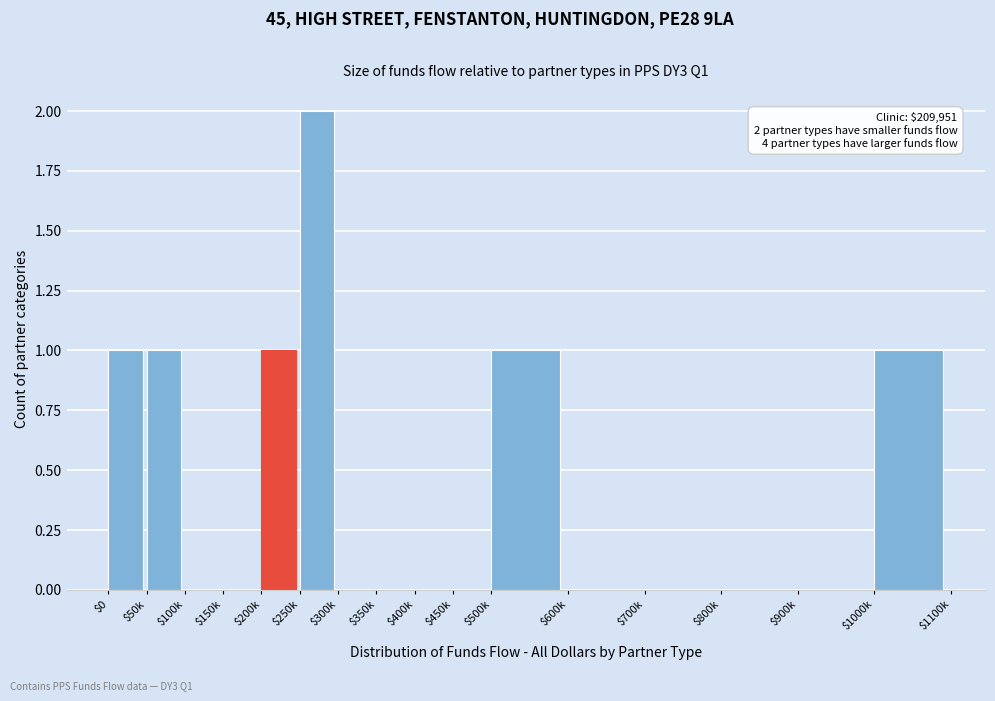

At which category does the chart reach its peak across all series?

$250k